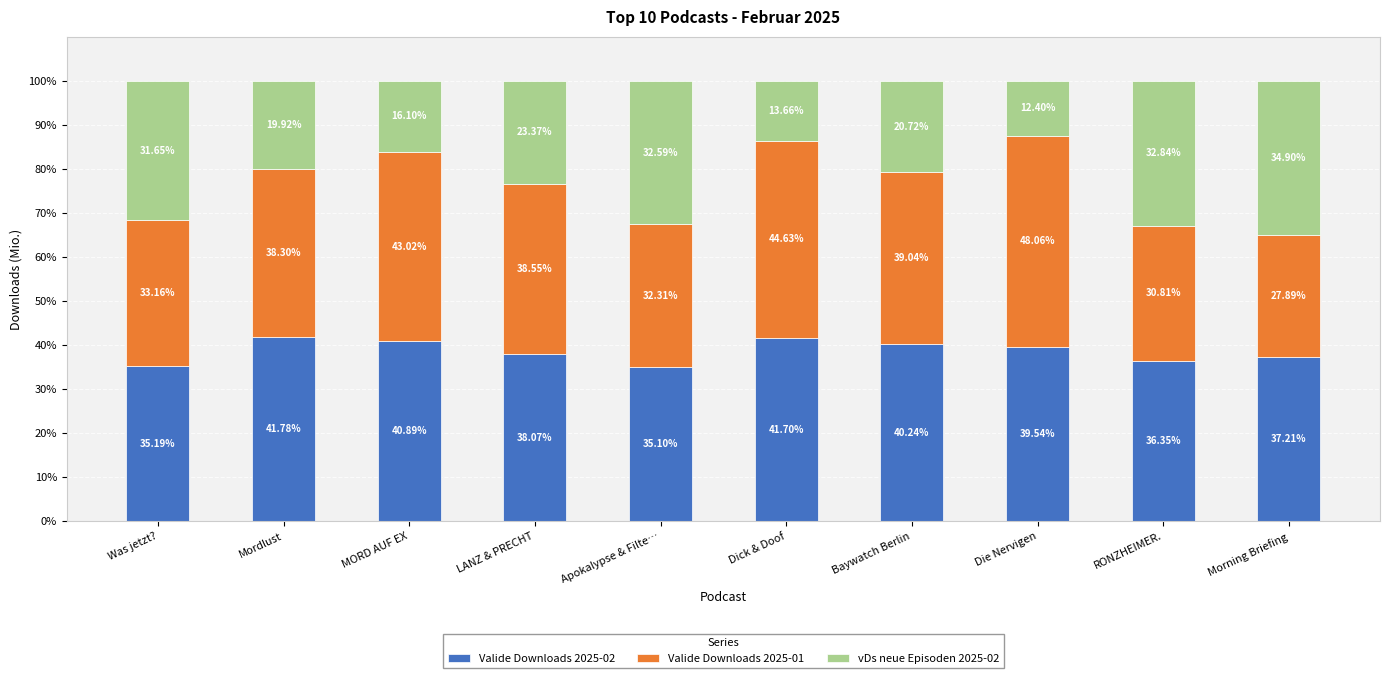

What is the sum of the Valide Downloads 2025-02 values at Mordlust and Die Nervigen?

81.3